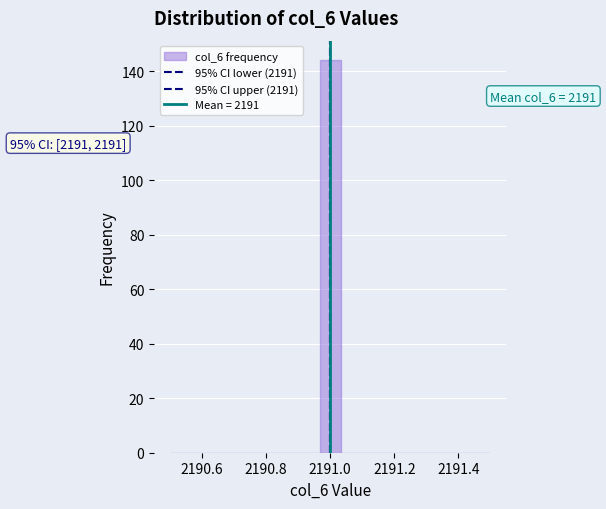

Read against the x-axis, roughly where is the centre of the tallest bar?

2191.00